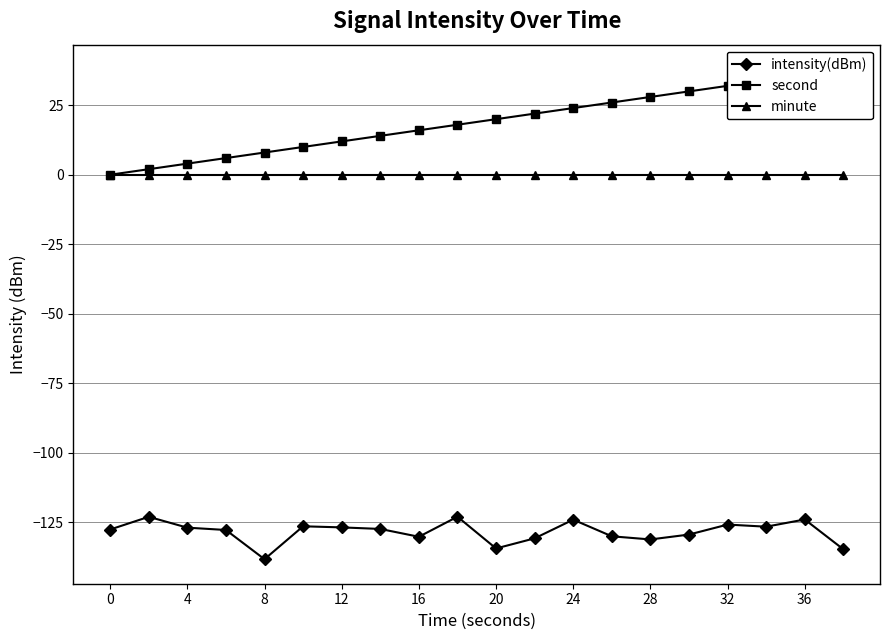

Is the value of minute at 16 greater than the value of intensity(dBm) at 36?

Yes